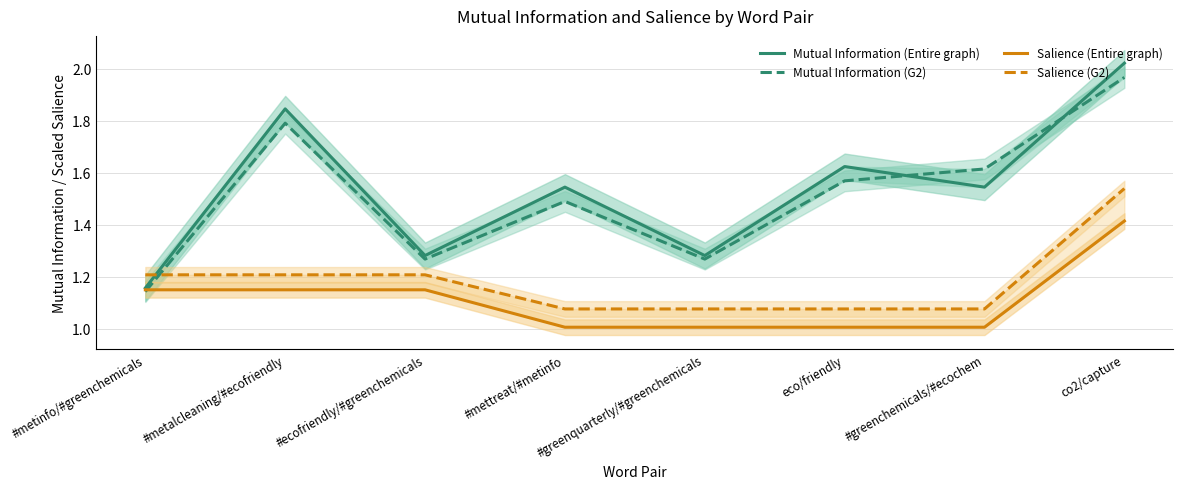

True or false: Mutual Information (Entire graph) and Salience (Entire graph) cross at least once.

False